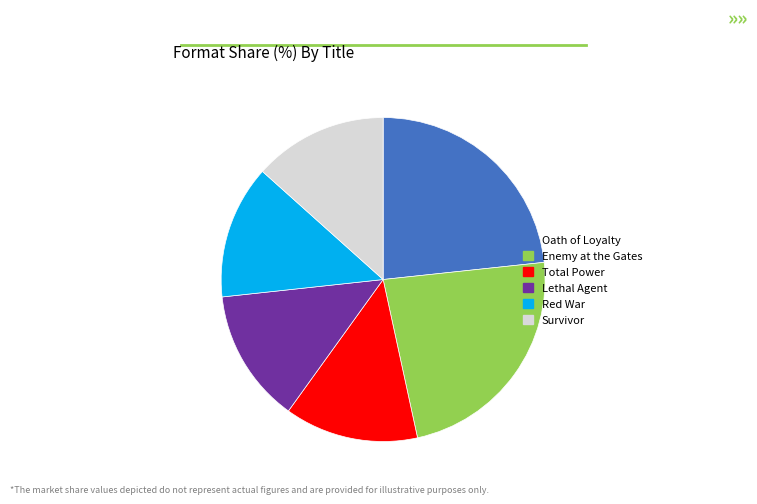

Combined, do Lethal Agent and Red War account for over 50%?

No